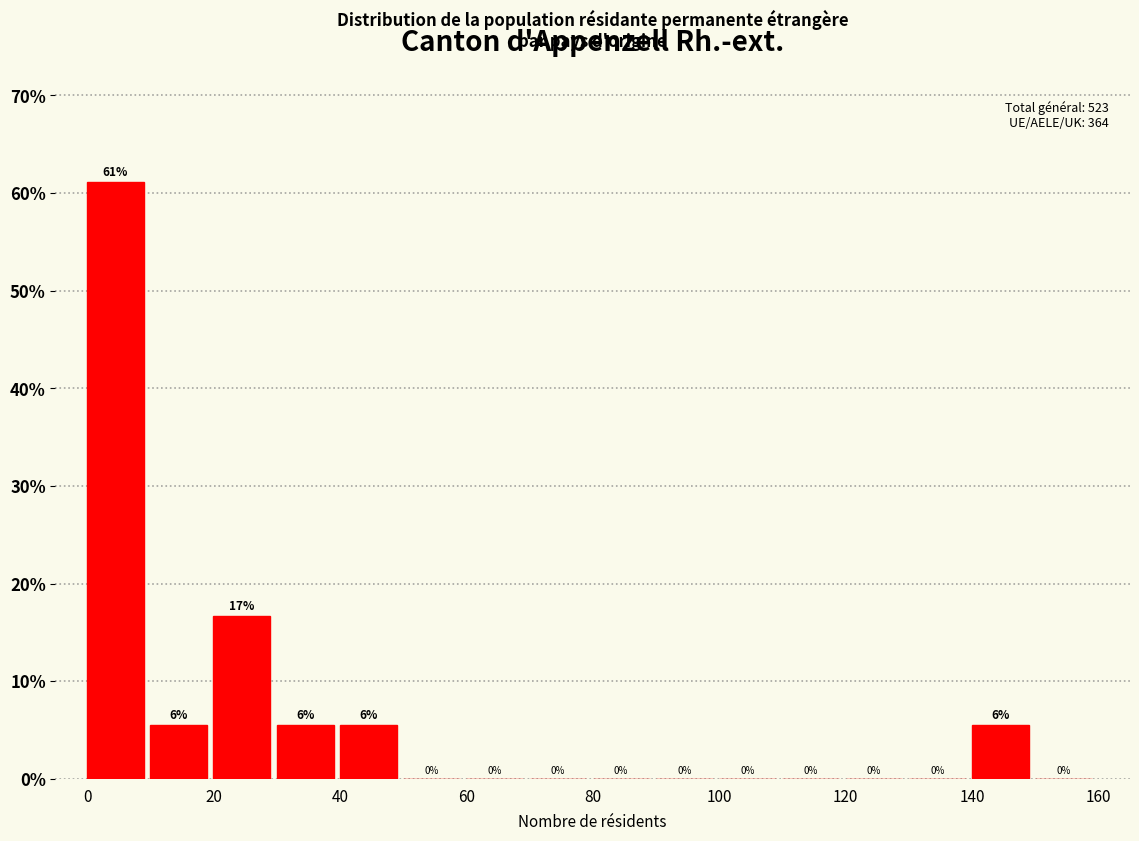

Over which range of the x-axis is the bar tallest?

0 to 10